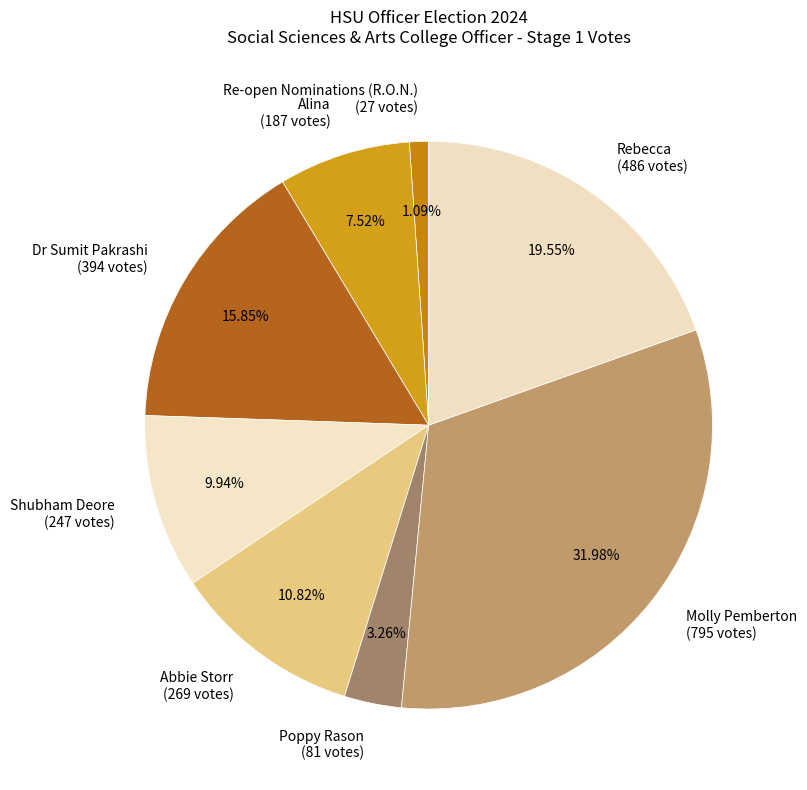

Do Molly Pemberton and Shubham Deore together represent more than half of the pie?

No